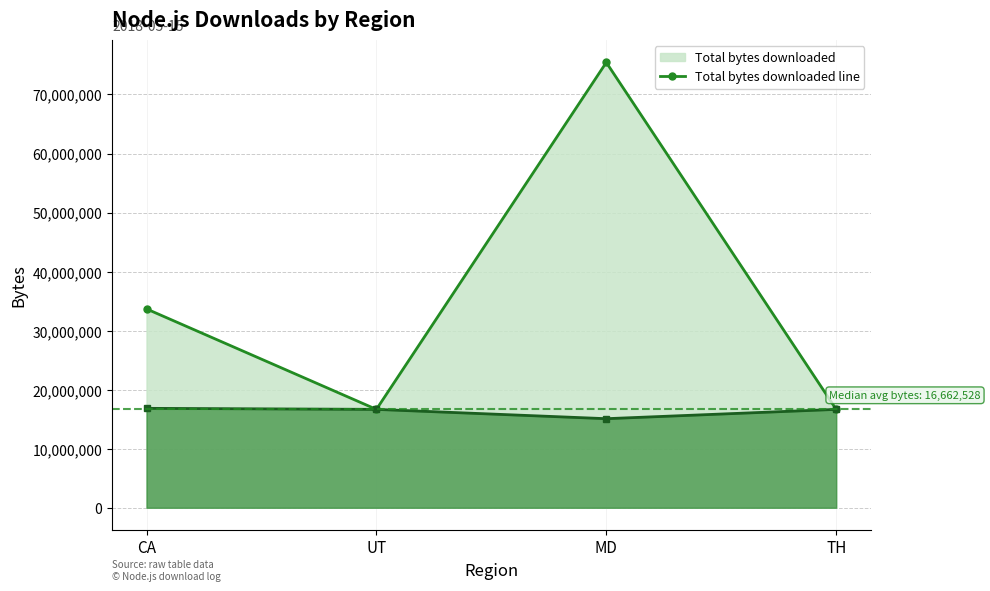

Reading left to right, transcribe all the data shown in this chart.

Total bytes downloaded line: CA=33679971.0	UT=16662528.0	MD=75427840.0	TH=16662528.0
Avg bytes per download line: CA=16839985.5	UT=16662528.0	MD=15085568.0	TH=16662528.0